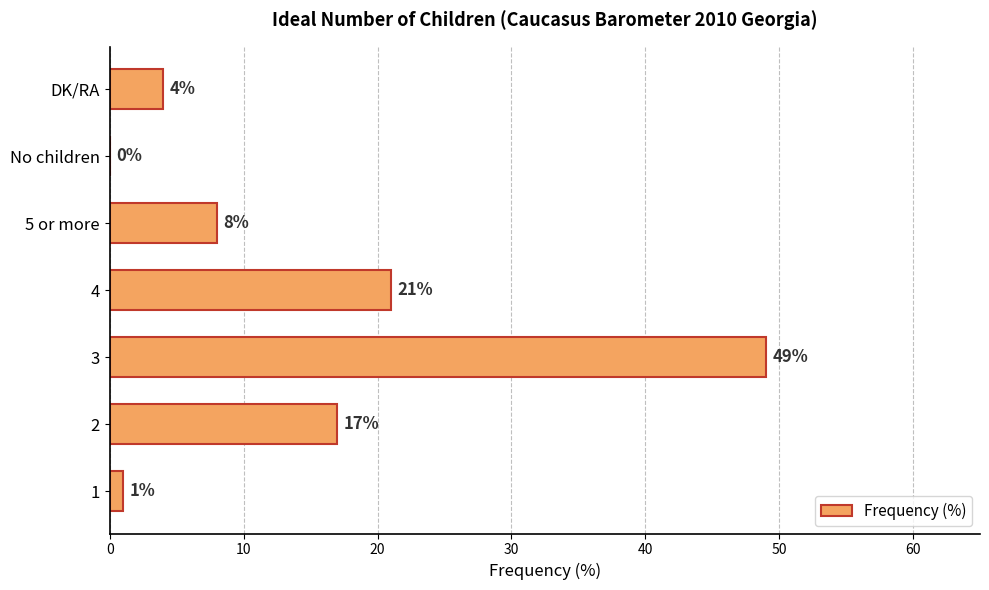

At which label is the value closest to 24?

4